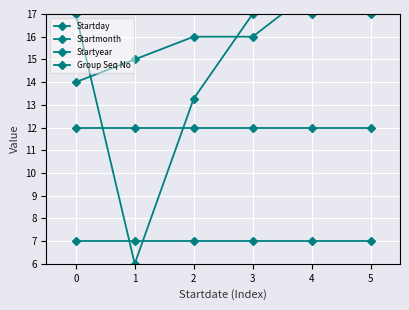

True or false: Startday has a value of 7.7 at 1.

False